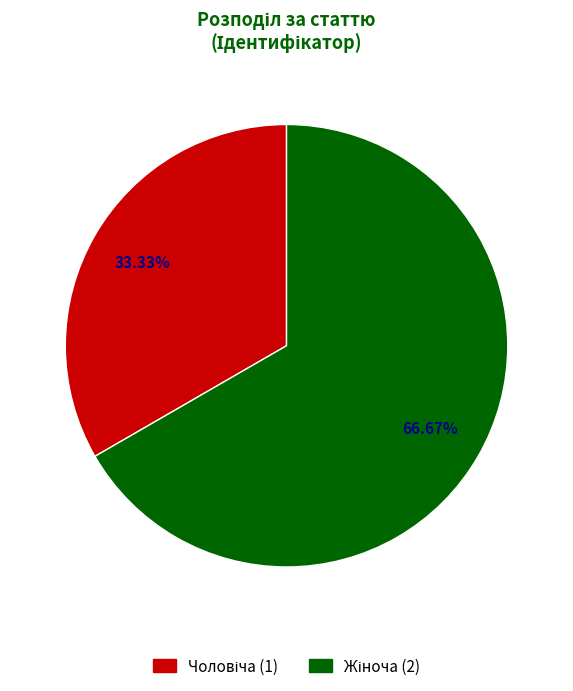

What is the total percentage of Чоловіча and Жіноча?

100.0%